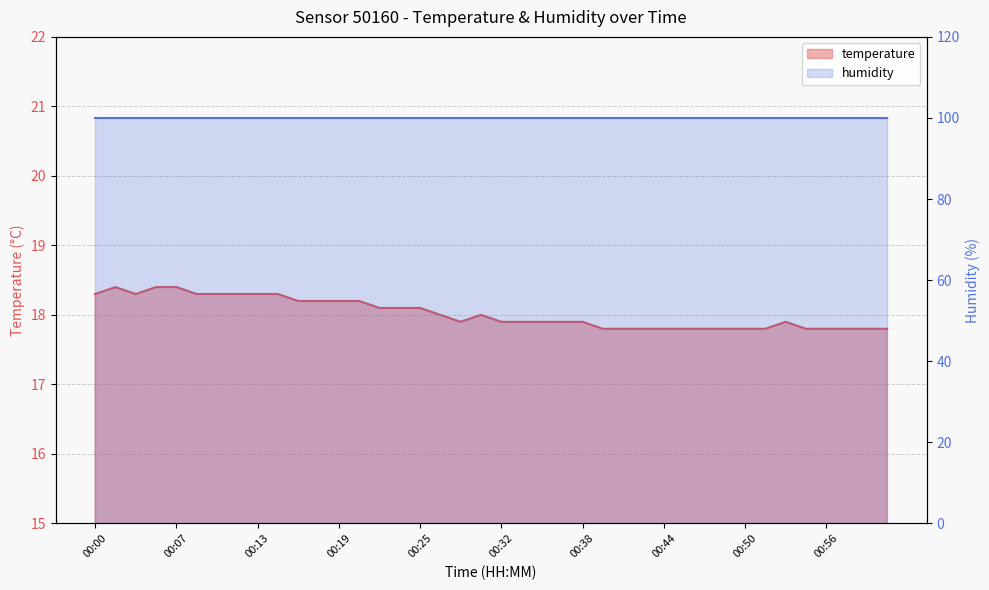

Between 00:10 and 00:08, which is larger?

00:10